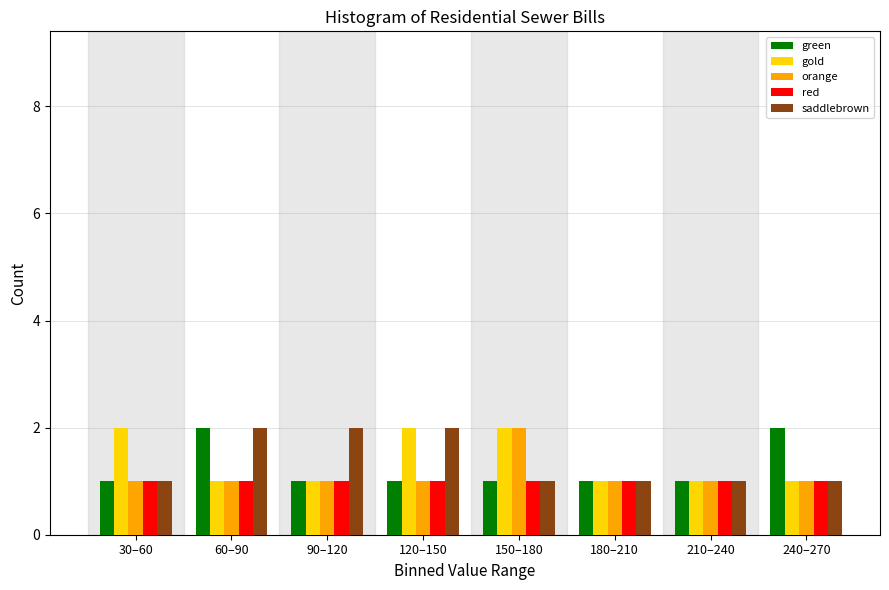

What is the total value across all series at 210–240?

5